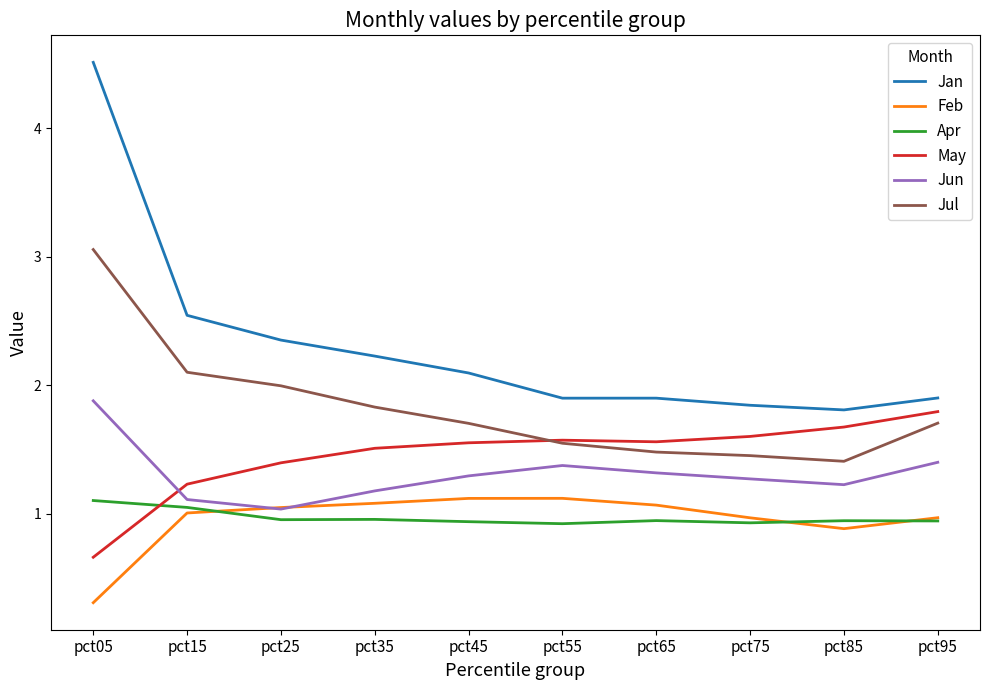

What is the difference between the highest and lowest values at pct35?

1.3